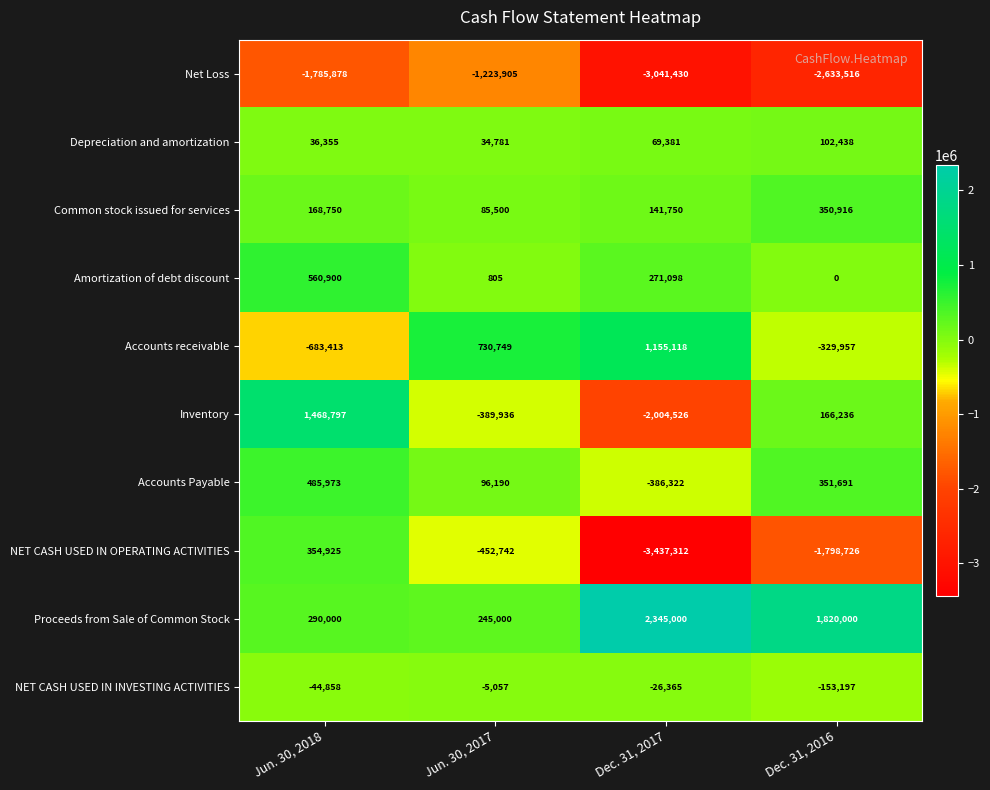

What value does the NET CASH USED IN OPERATING ACTIVITIES series have at Jun. 30, 2017, to the nearest 100?

-452700